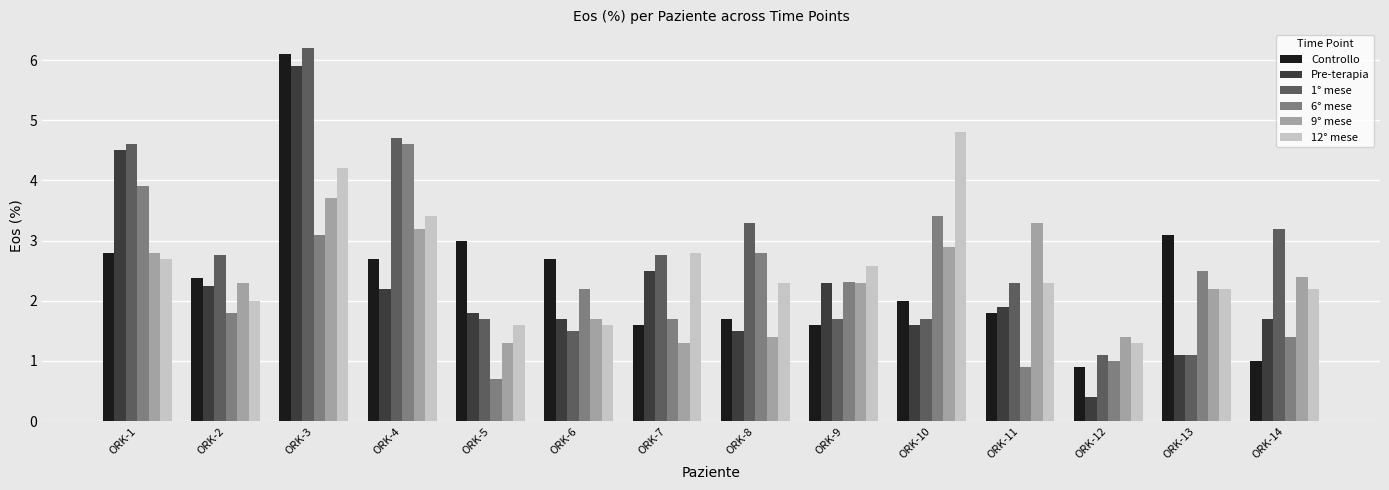

What is the difference between the maximum and minimum values in the Pre-terapia series?

5.5